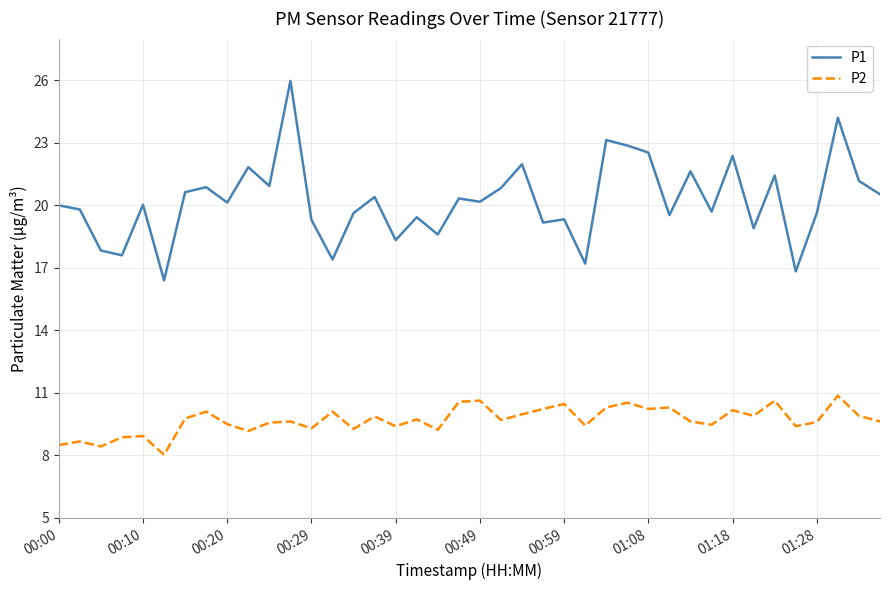

Which series has the largest total across all categories?

P1